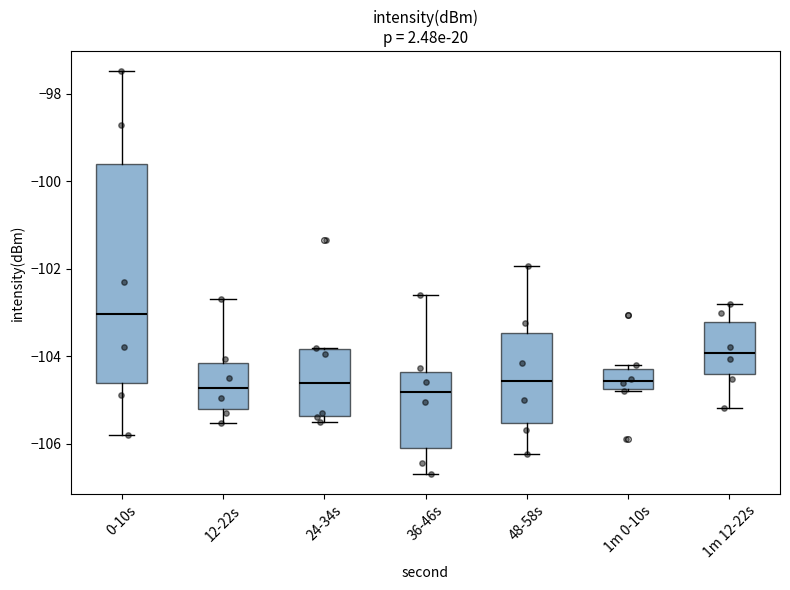

Where does the lower whisker of the box for 36-46s end on the y-axis? The values are not printed on the chart, so give them approximately, as read against the axis.

-106.6